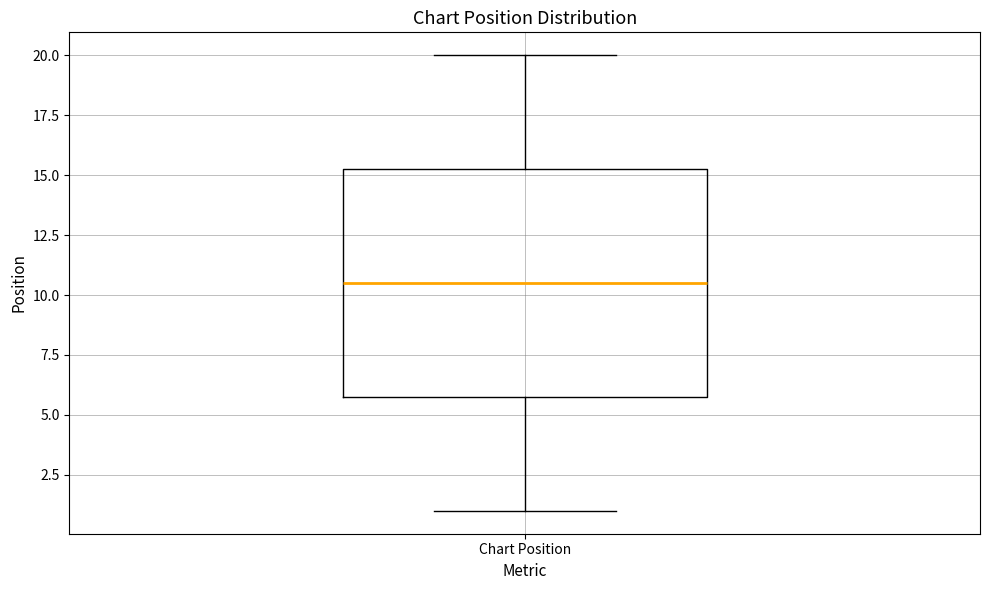

Read this box plot against the y-axis: the position of the median line, the range covered by the box, and the ends of both whiskers. The values are not printed on the chart, so give them approximately, as read against the axis.

median 10.5, box 6.0 to 15.5, whiskers 1.0 to 20.0